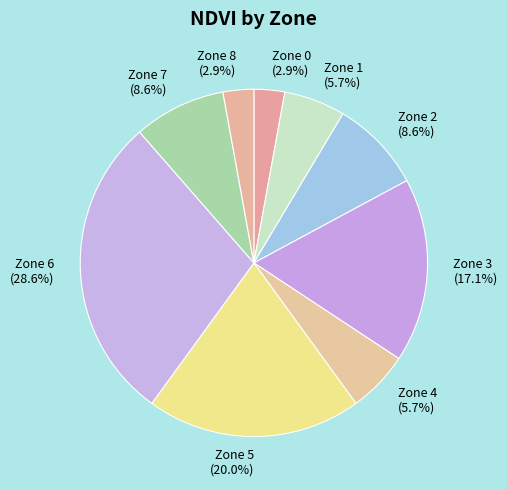

Combined, what portion of the pie is Zone 4 and Zone 6?

34.3%